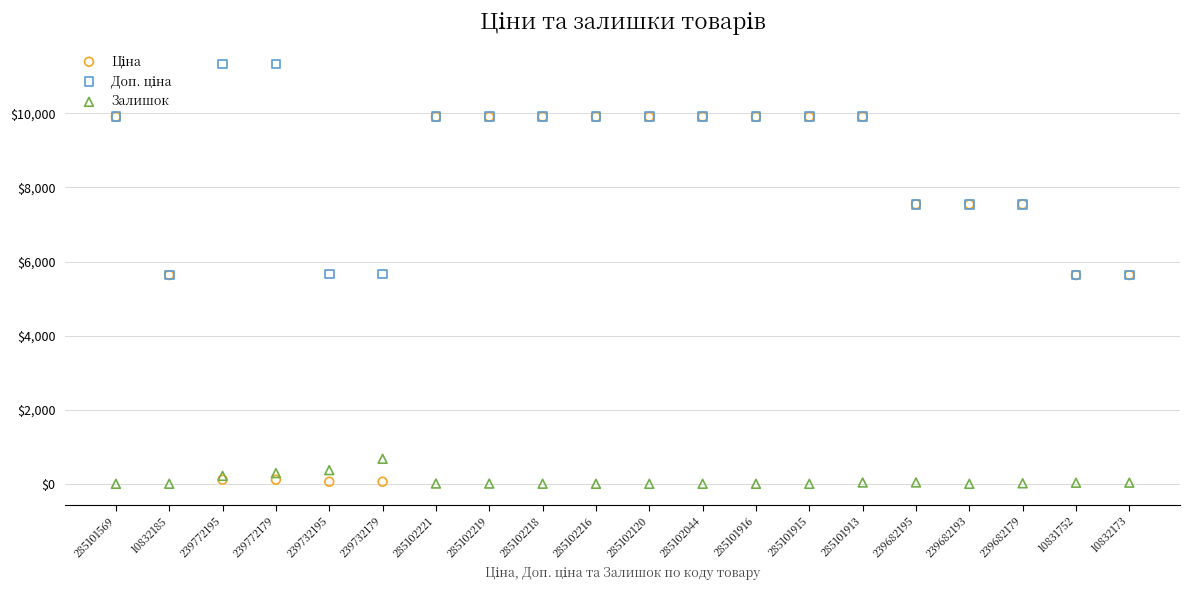

What are all the series names shown in the legend?

Ціна, Доп. ціна, Залишок